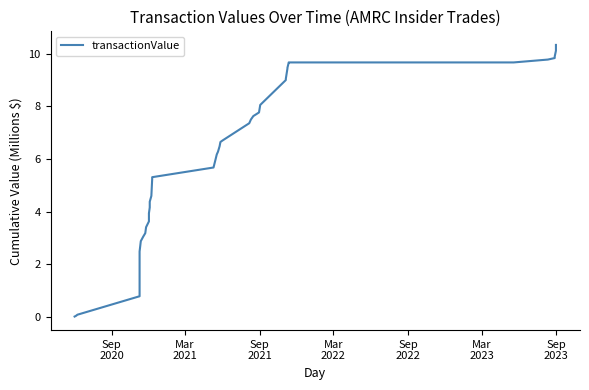

What is the difference between the second highest and second lowest values?

10.1